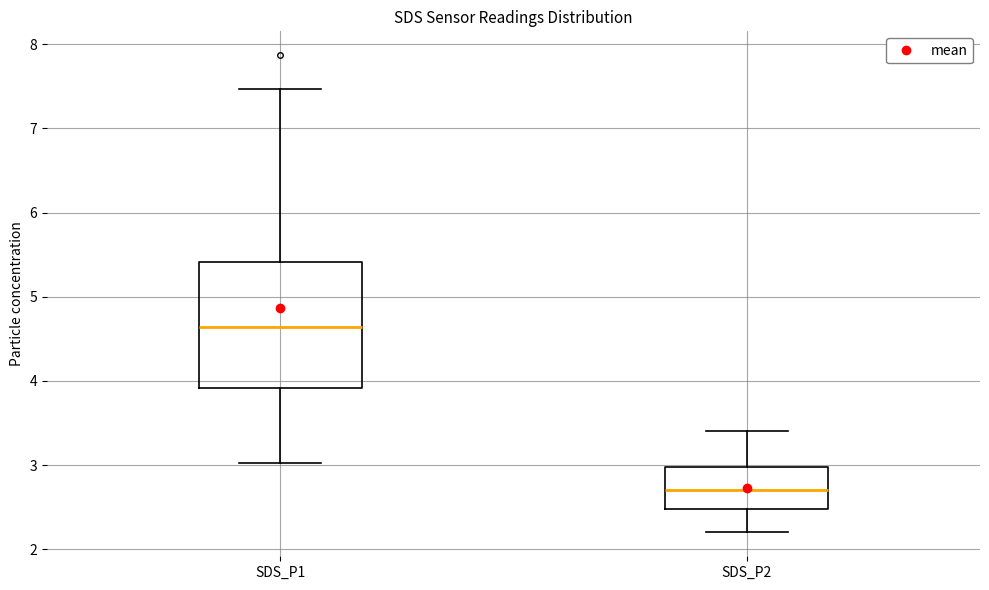

Which box is the tallest, from its lower edge to its upper edge?

SDS_P1